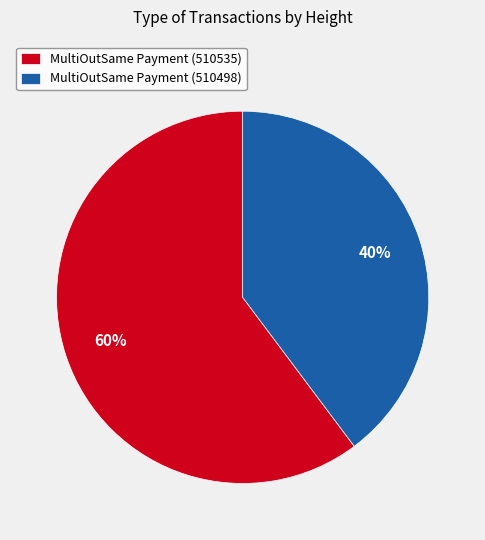

Which slice is the smallest?

MultiOutSame Payment (510498)